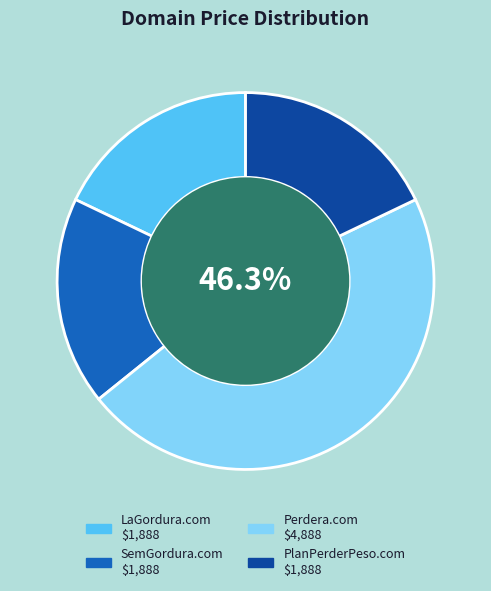

To the nearest percent, what percentage of the pie is Perdera.com?

46%